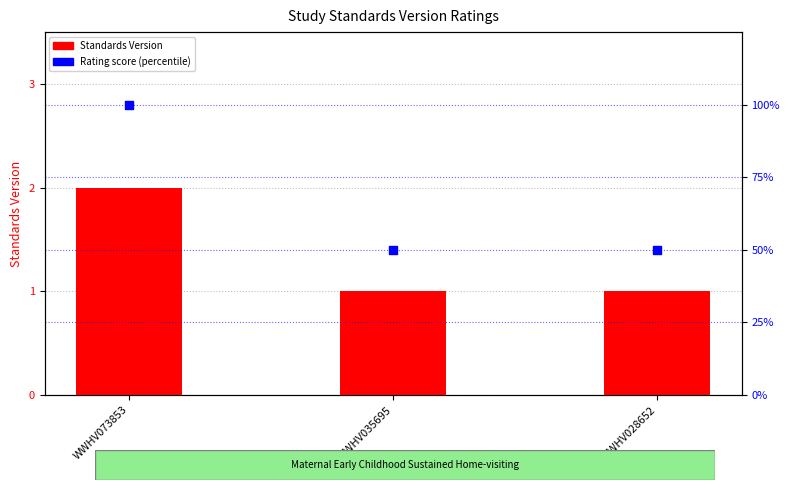

Which series reaches the maximum Y coordinate?

Rating score (percentile)